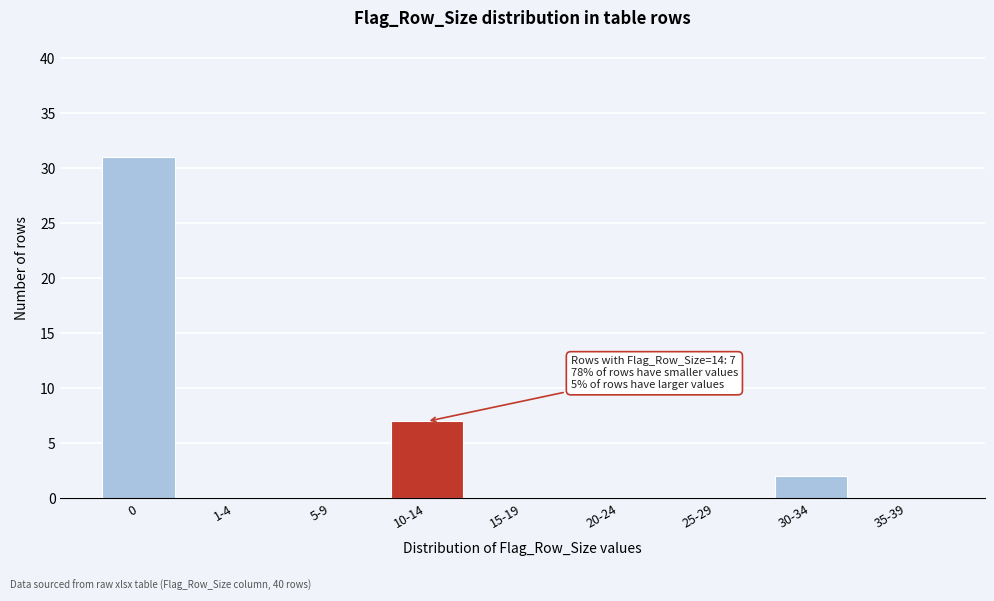

What is the sum of all values?

40